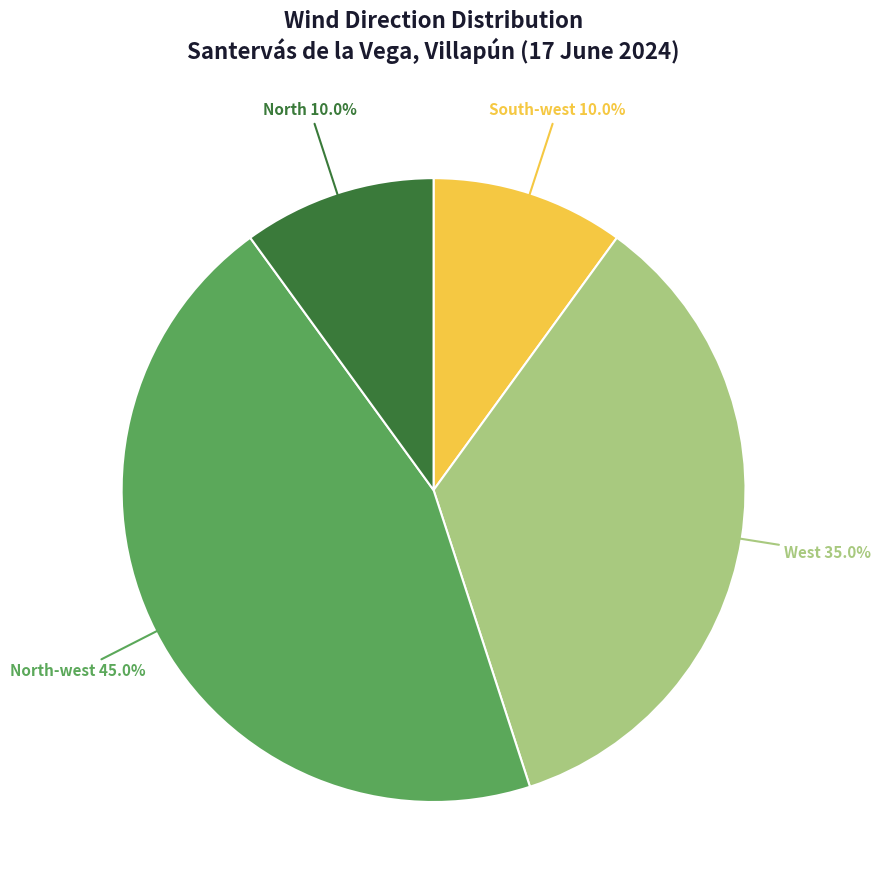

Which has a higher value, North-west or North?

North-west